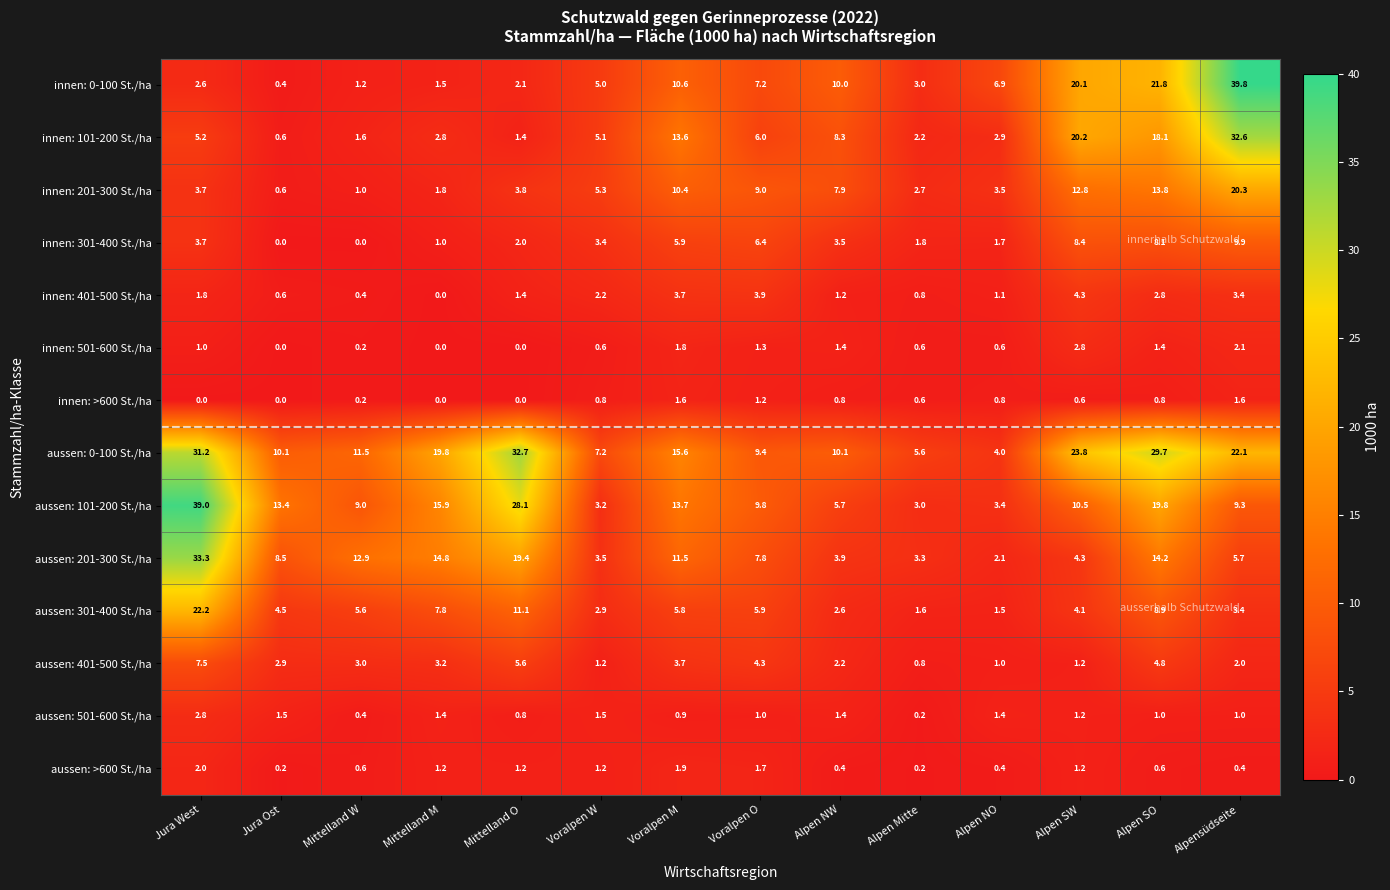

How many data points does each series have?

14